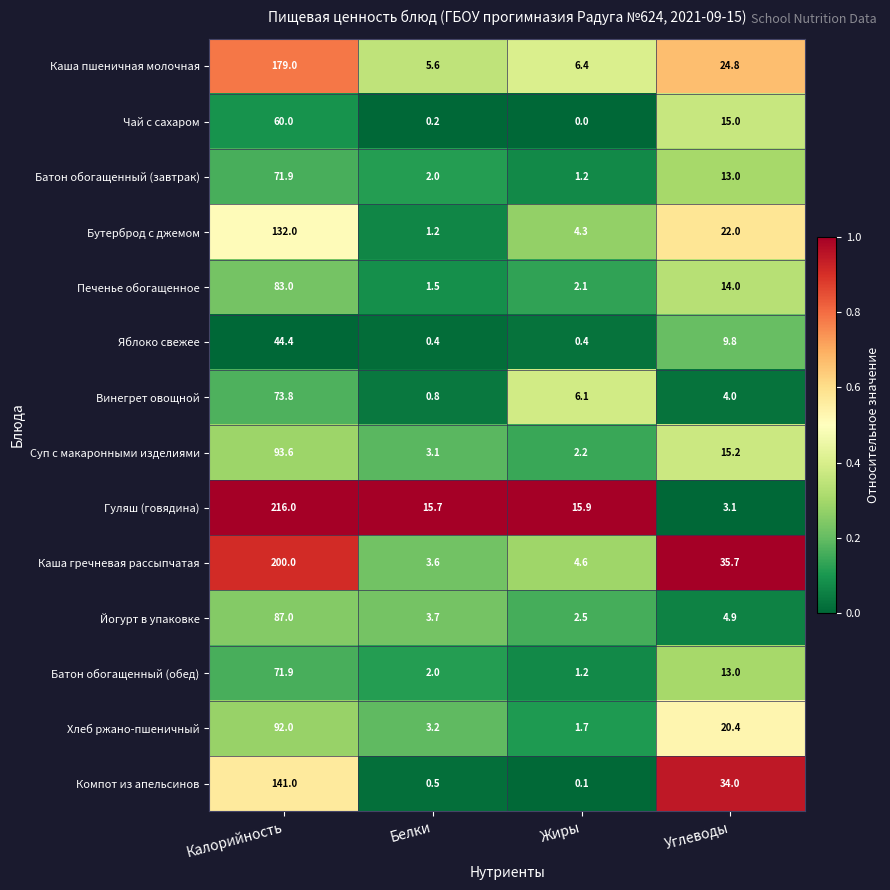

What is the difference between the second highest and second lowest values in the Чай с сахаром series?

14.8